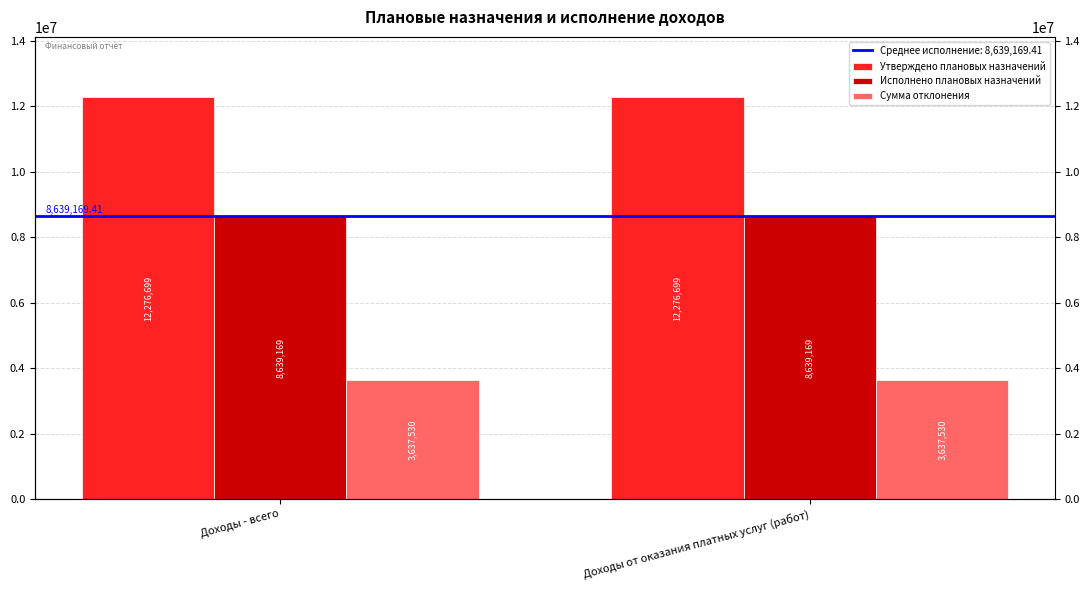

Which has a higher value, Доходы от оказания платных услуг (работ) or Доходы - всего?

Доходы от оказания платных услуг (работ)